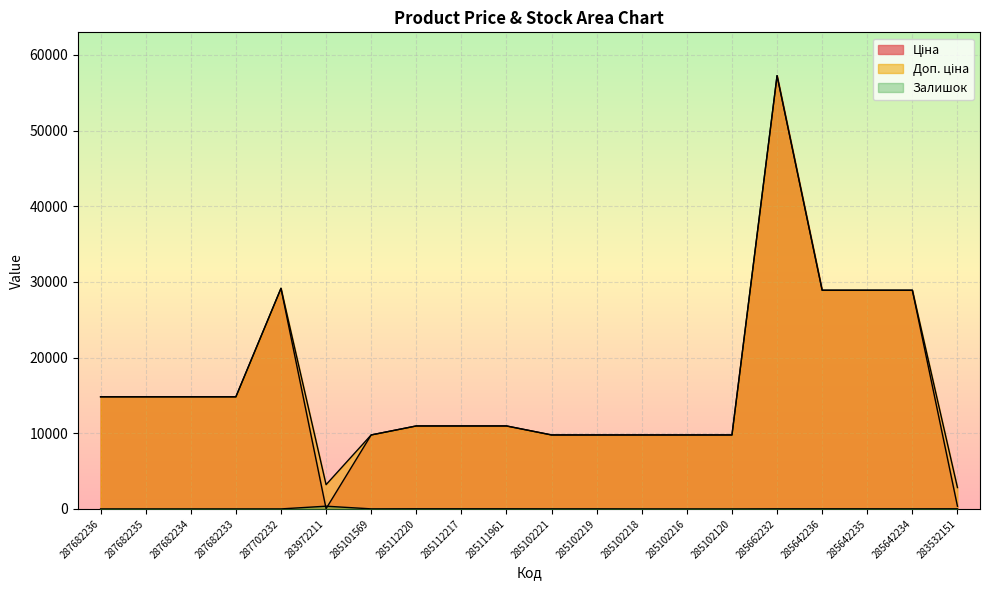

Where is Залишок nearest to the value 180?

285112220